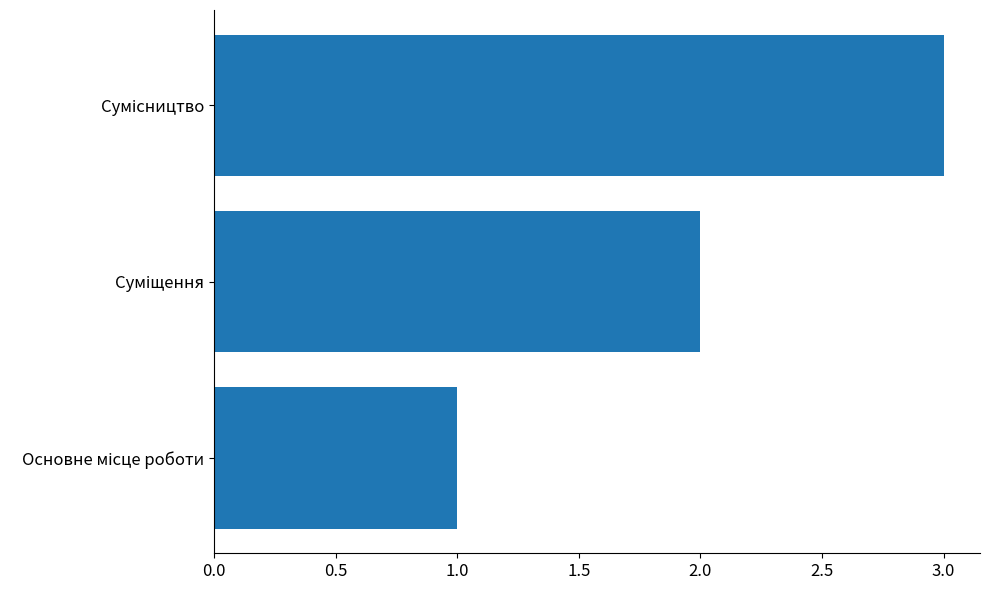

What is the maximum value shown in the chart?

3